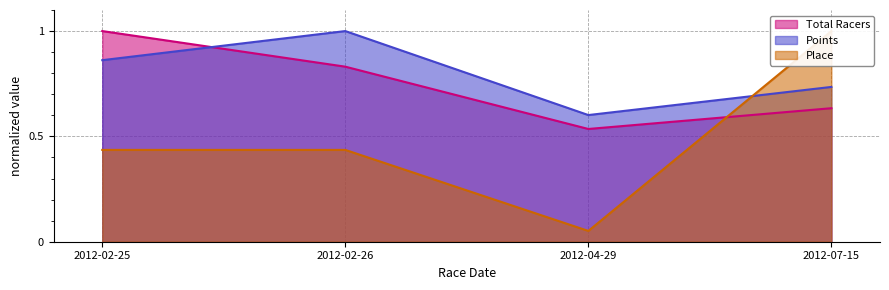

The Place series shows 0.1 at 2012-04-29. True or false?

True